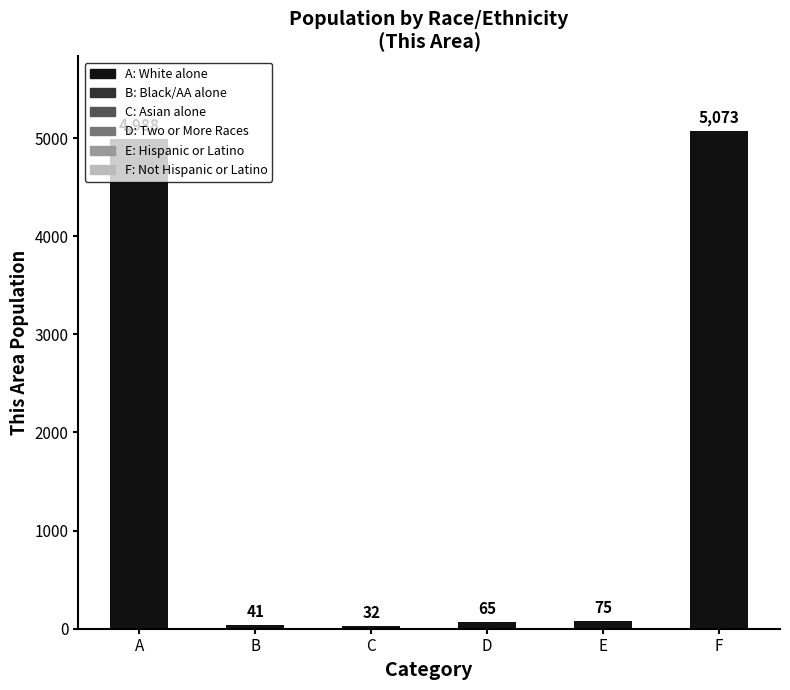

Are the bars grouped side by side (vs. stacked)?

No